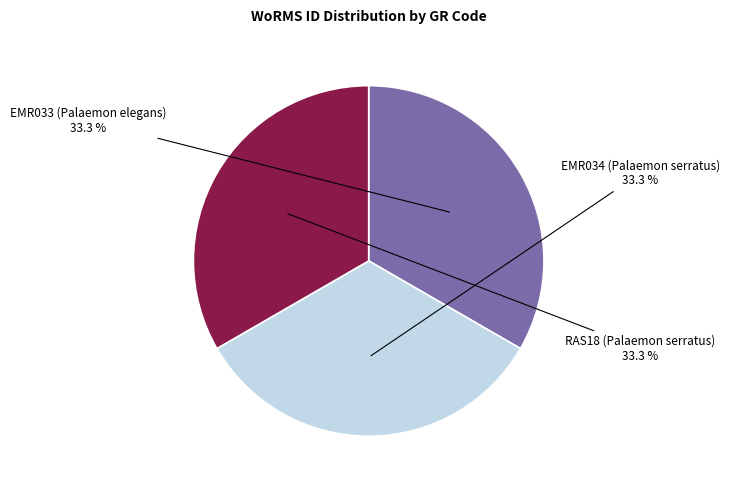

Is there any slice that represents more than half of the pie?

No